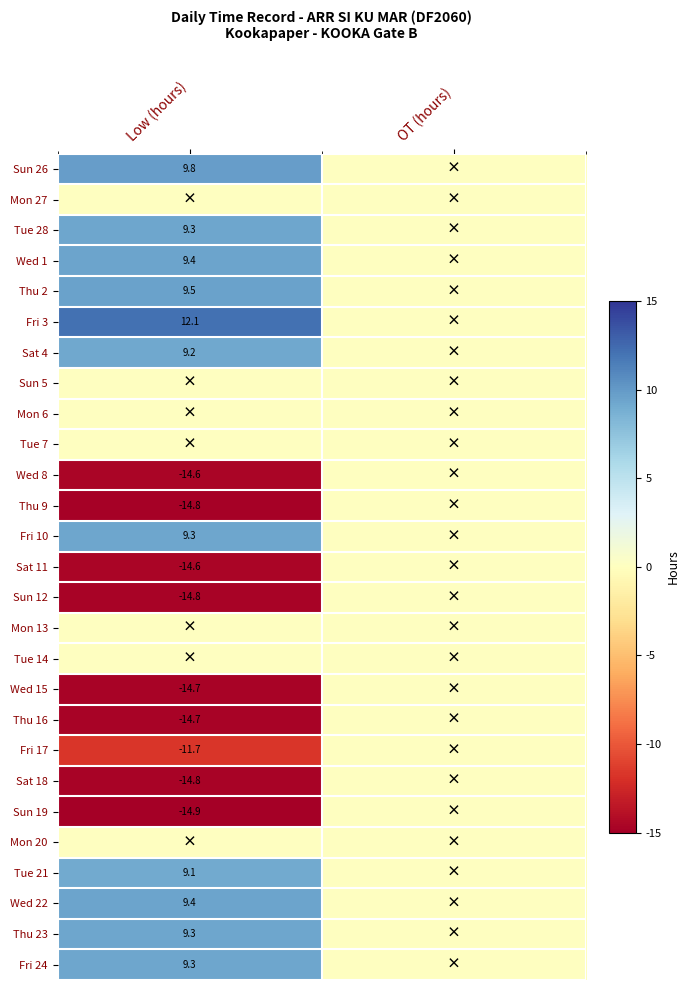

Is the value of Thu 9 at Low (hours) greater than the value of Wed 15 at Low (hours)?

No